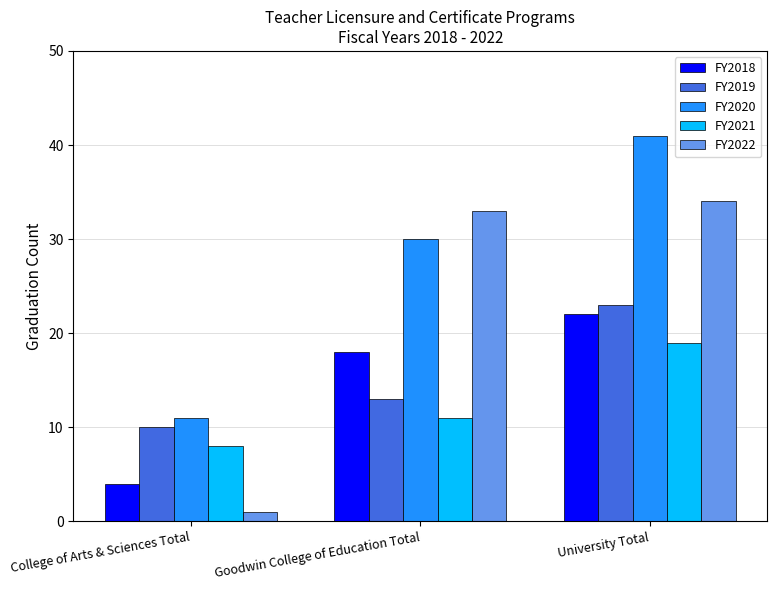

Count the number of categories in the chart.

3